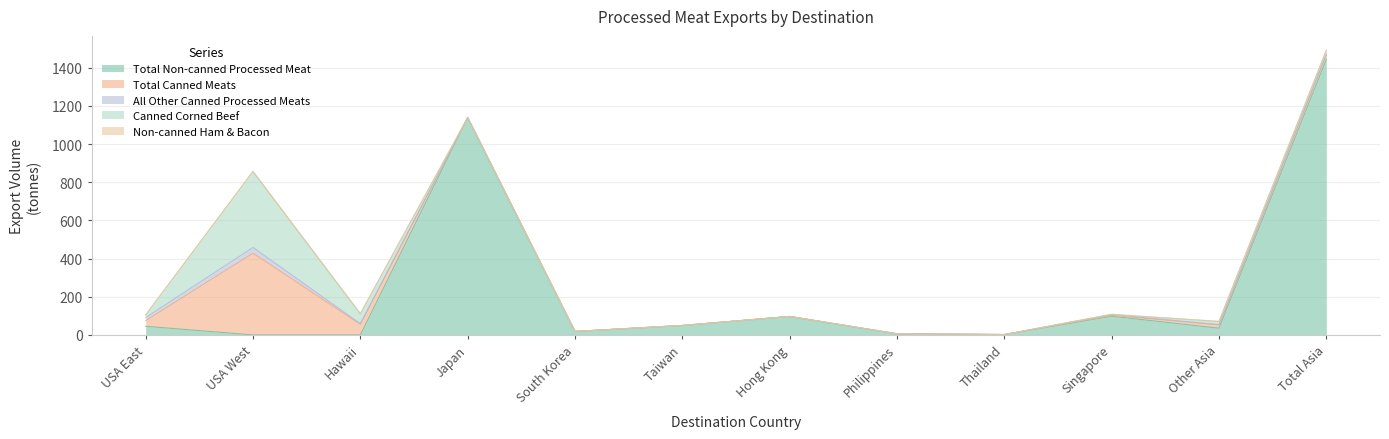

What is the sum of the All Other Canned Processed Meats values at Singapore and Philippines?

4.5